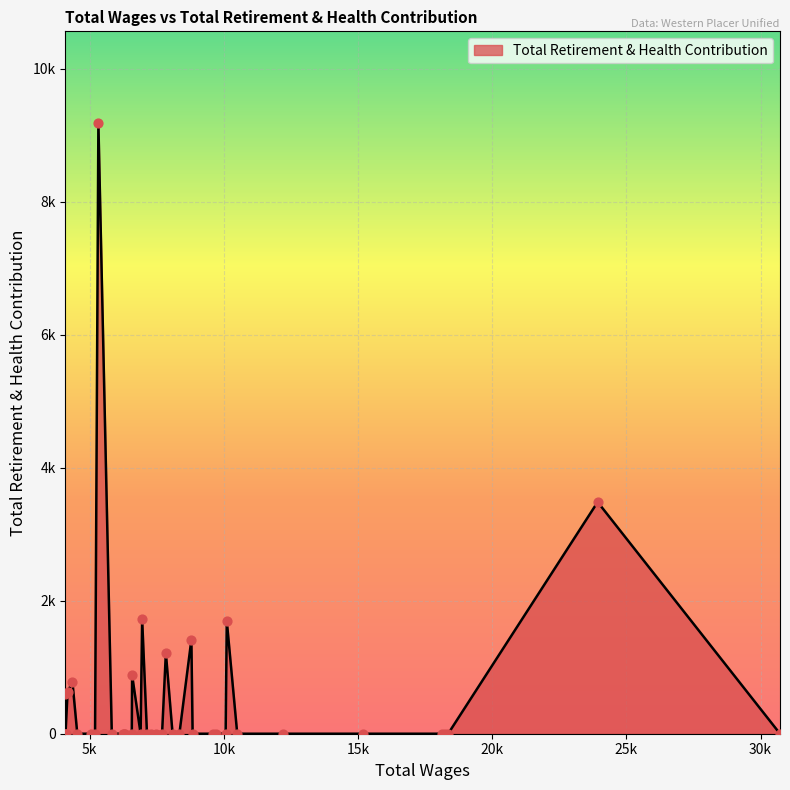

Between 11 and 29, which is larger?

11